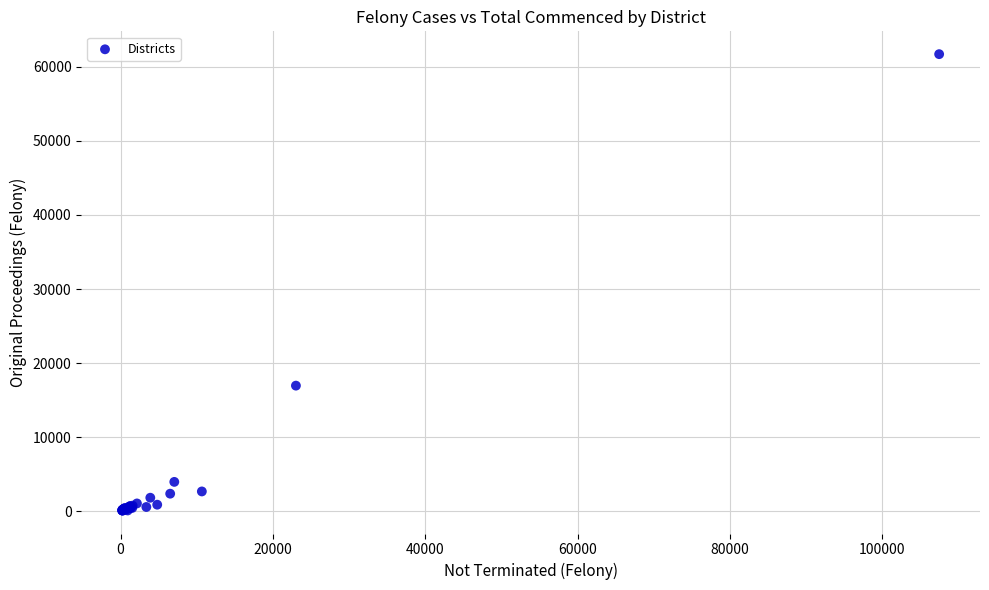

What Y value in the scatter plot is closest to 30890?

16956